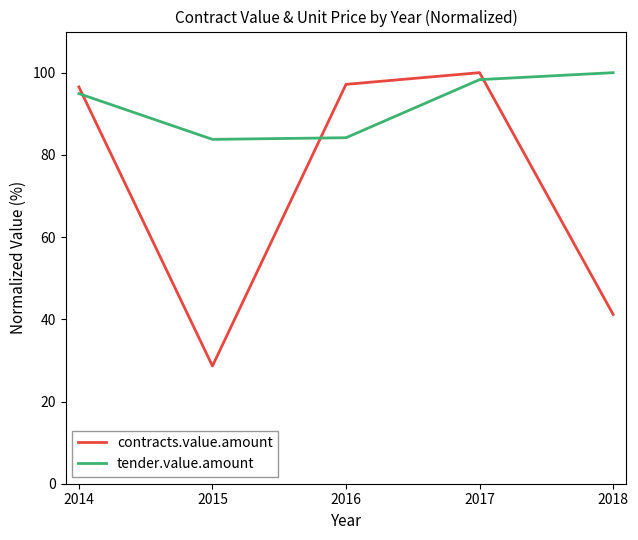

Rank the series at 2016 from lowest to highest value.

tender.value.amount, contracts.value.amount